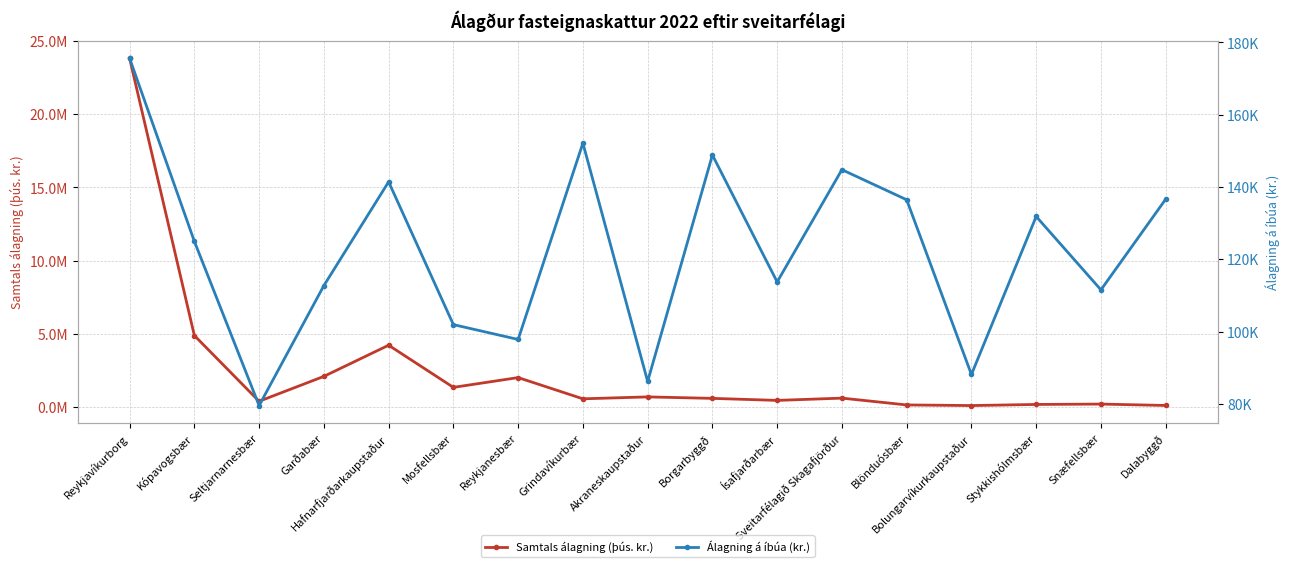

Reading left to right, extract all data points from this chart.

Samtals álagning (þús. kr.): 23829859.8	4873902.3	375415.1	2079151.6	4209695.6	1327546.6	1997249.5	545427.8	676038.1	575769.5	436756.9	592225.3	126649.9	84255.8	159669.2	185842.4	90863.2
Álagning á íbúa (kr.): 175622.5	124978.3	79537.1	112721.7	141440.6	101930.8	97827.7	152141.7	86218.4	148854.6	113738.8	144798.4	136476.2	88133.7	131849.1	111550.0	136636.4